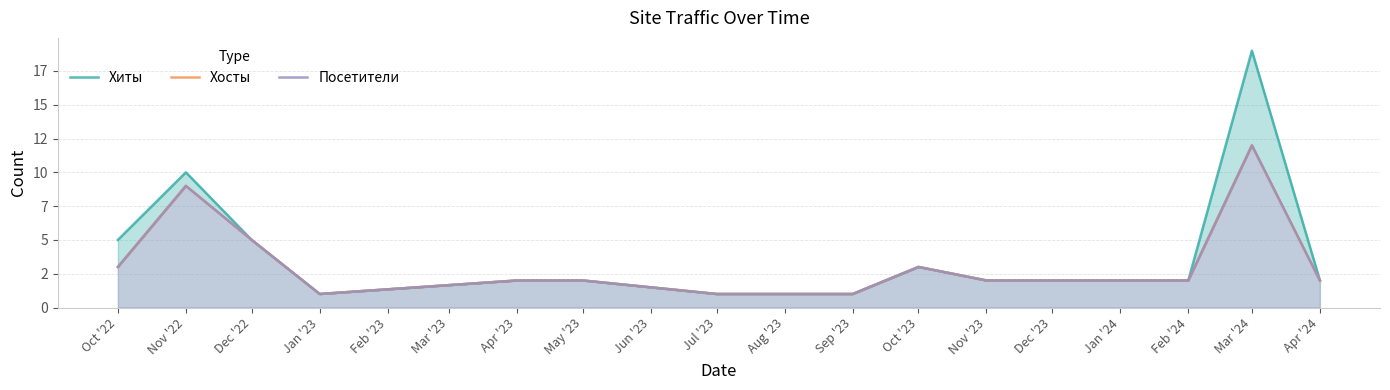

How many interior local peaks does the Посетители series have?

3